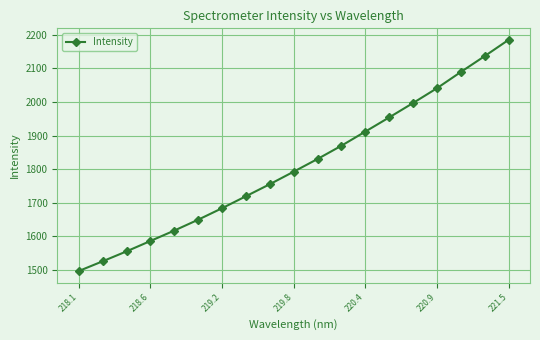

What is the value of the 17th point from the left?

2089.4